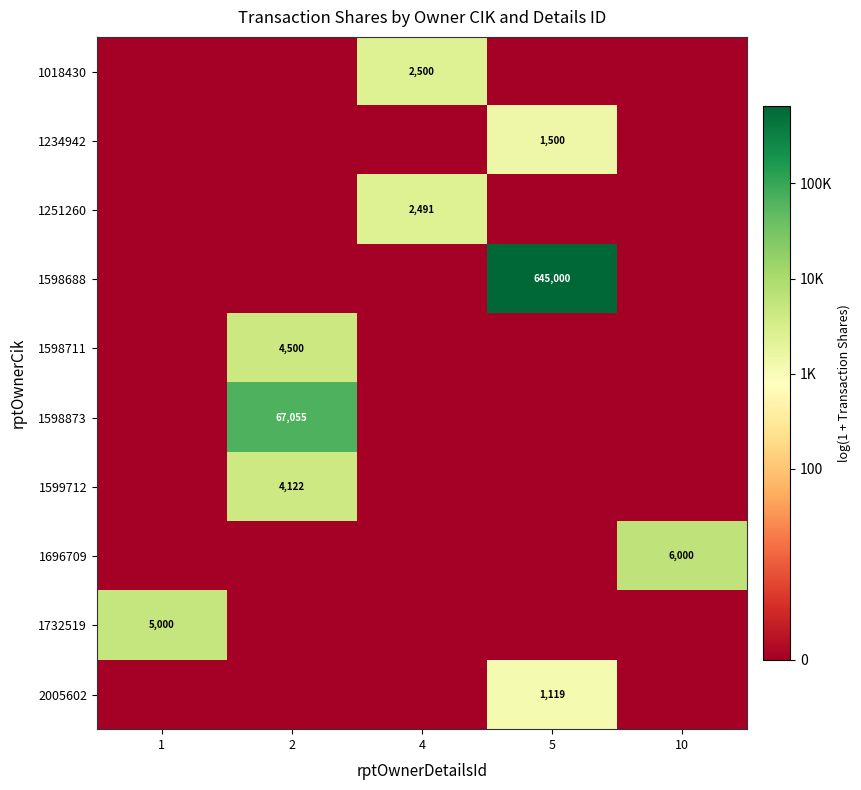

What is the difference between the highest and lowest values at 1?

8.5